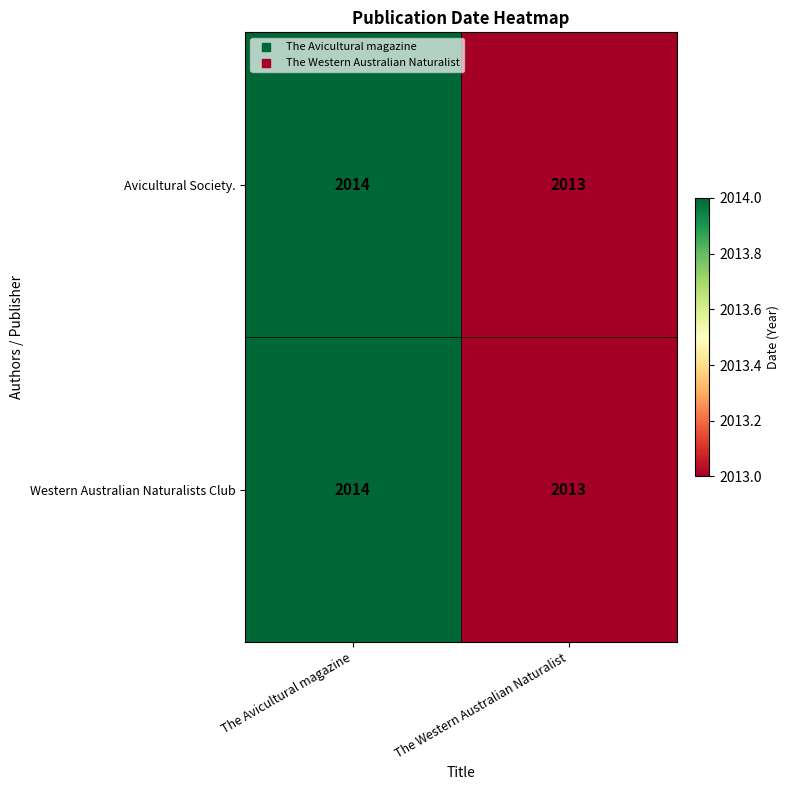

Reading right to left, list all the values displayed in this chart.

Avicultural Society.: The Western Australian Naturalist=2013	The Avicultural magazine=2014
Western Australian Naturalists Club: The Western Australian Naturalist=2013	The Avicultural magazine=2014